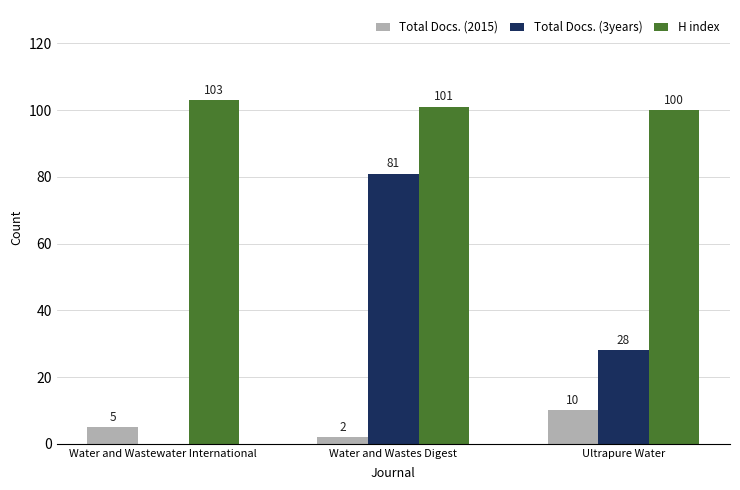

Which category has the highest value in the Total Docs. (3years) series?

Water and Wastes Digest